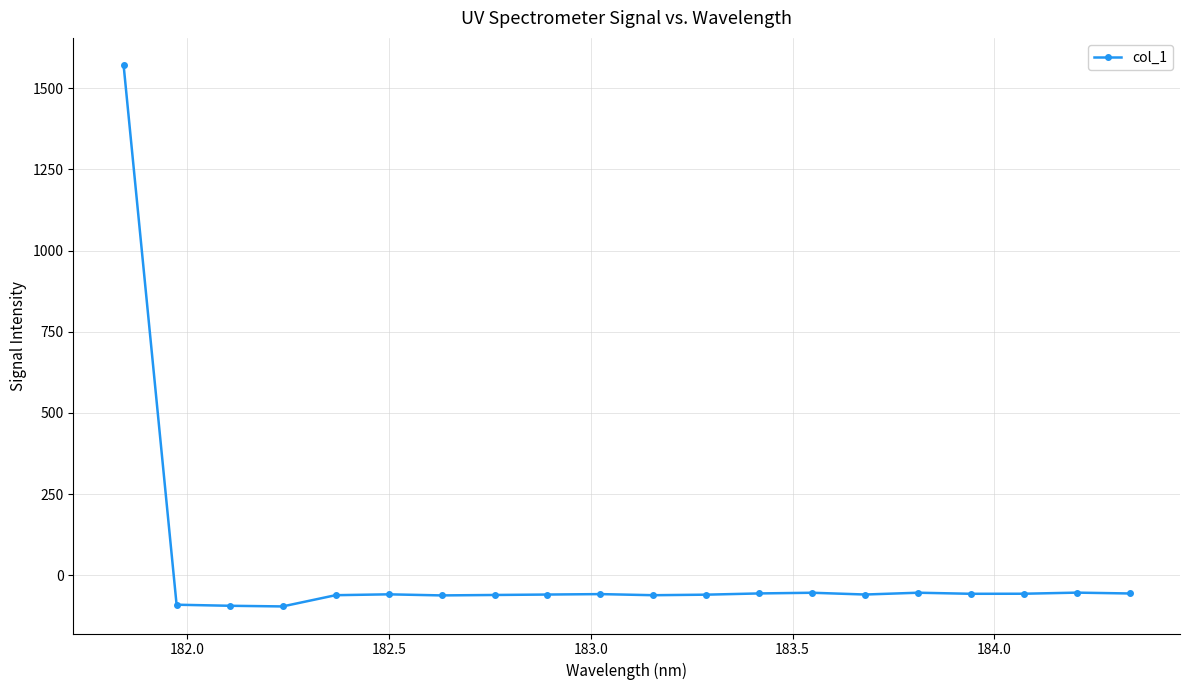

How many values exceed -58?

9